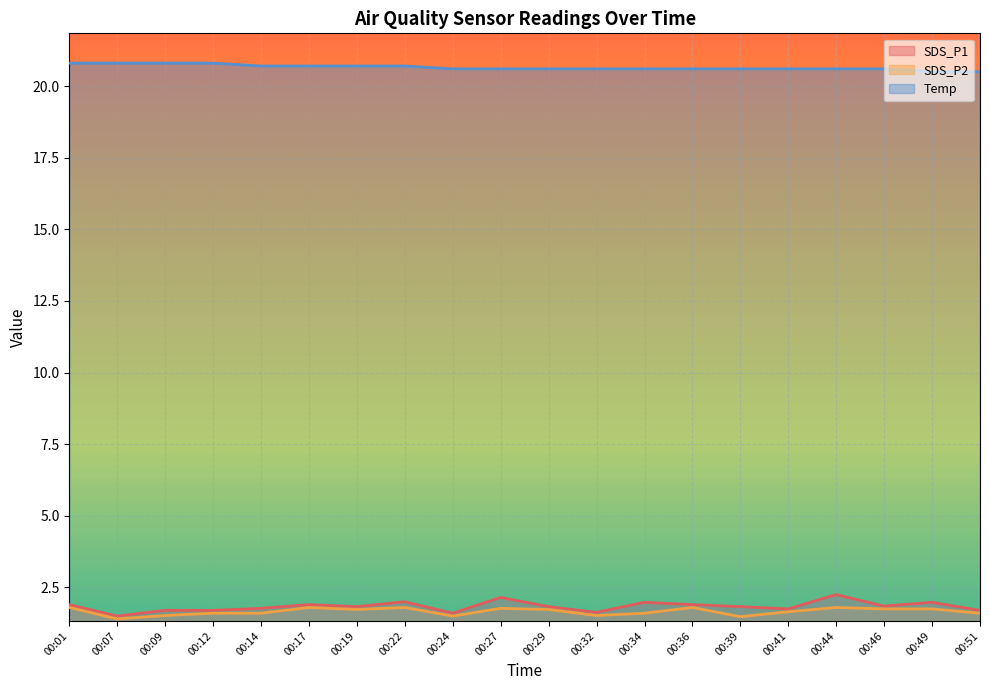

What is the sum of all SDS_P2 values?

33.2